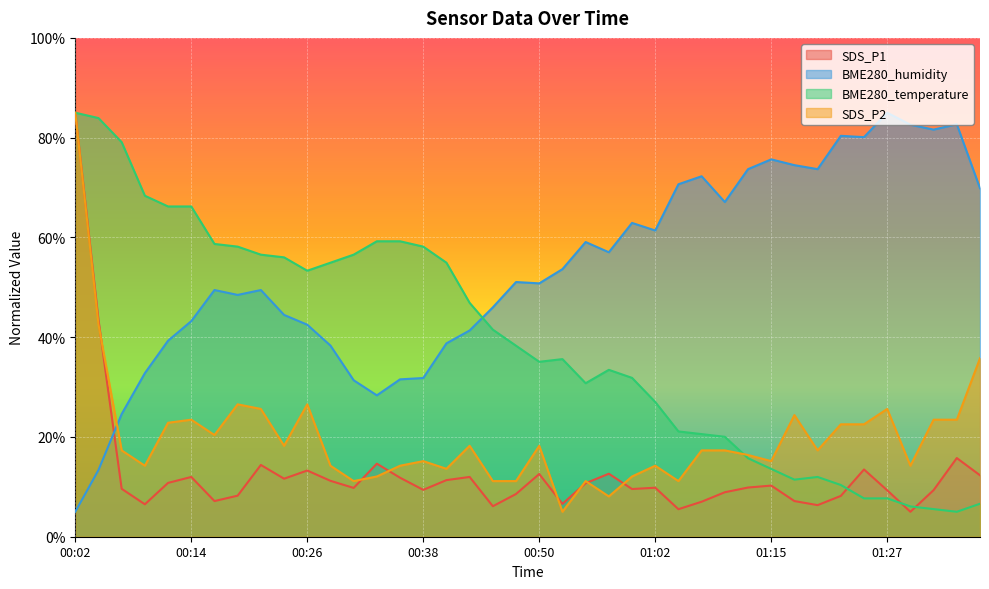

Reading left to right, extract all data points from this chart.

SDS_P1: 00:02=85.0	00:04=43.5	00:06=9.6	00:09=6.5	00:11=10.8	00:14=12.0	00:16=7.1	00:19=8.2	00:21=14.4	00:23=11.6	00:26=13.3	00:28=11.2	00:31=9.8	00:33=14.6	00:36=11.8	00:38=9.4	00:40=11.3	00:43=12.0	00:45=6.1	00:48=8.6	00:50=12.6	00:53=6.6	00:55=10.7	00:58=12.6	01:00=9.6	01:02=9.8	01:05=5.5	01:07=7.0	01:10=8.9	01:12=9.9	01:15=10.2	01:17=7.1	01:19=6.3	01:22=8.2	01:24=13.5	01:27=9.3	01:29=5.0	01:32=9.3	01:34=15.8	01:36=12.3
BME280_humidity: 00:02=5.0	00:04=13.4	00:06=24.6	00:09=32.8	00:11=39.3	00:14=43.2	00:16=49.5	00:19=48.5	00:21=49.5	00:23=44.5	00:26=42.5	00:28=38.3	00:31=31.4	00:33=28.3	00:36=31.5	00:38=31.8	00:40=38.8	00:43=41.3	00:45=46.0	00:48=51.1	00:50=50.8	00:53=53.6	00:55=59.1	00:58=57.0	01:00=62.9	01:02=61.4	01:05=70.7	01:07=72.3	01:10=67.1	01:12=73.7	01:15=75.6	01:17=74.5	01:19=73.7	01:22=80.4	01:24=80.1	01:27=85.0	01:29=82.6	01:32=81.6	01:34=82.7	01:36=69.9
BME280_temperature: 00:02=85.0	00:04=83.9	00:06=79.1	00:09=68.4	00:11=66.2	00:14=66.2	00:16=58.7	00:19=58.2	00:21=56.5	00:23=56.0	00:26=53.3	00:28=54.9	00:31=56.5	00:33=59.2	00:36=59.2	00:38=58.2	00:40=54.9	00:43=46.9	00:45=41.5	00:48=38.3	00:50=35.1	00:53=35.6	00:55=30.8	00:58=33.5	01:00=31.8	01:02=27.0	01:05=21.1	01:07=20.6	01:10=20.0	01:12=15.7	01:15=13.6	01:17=11.4	01:19=12.0	01:22=10.4	01:24=7.7	01:27=7.7	01:29=6.1	01:32=5.5	01:34=5.0	01:36=6.6
SDS_P2: 00:02=85.0	00:04=42.5	00:06=17.3	00:09=14.2	00:11=22.8	00:14=23.5	00:16=20.4	00:19=26.5	00:21=25.6	00:23=18.2	00:26=26.5	00:28=14.2	00:31=11.2	00:33=12.1	00:36=14.2	00:38=15.2	00:40=13.6	00:43=18.2	00:45=11.2	00:48=11.2	00:50=18.2	00:53=5.0	00:55=11.2	00:58=8.1	01:00=12.1	01:02=14.2	01:05=11.2	01:07=17.3	01:10=17.3	01:12=16.4	01:15=15.2	01:17=24.4	01:19=17.3	01:22=22.5	01:24=22.5	01:27=25.6	01:29=14.2	01:32=23.5	01:34=23.5	01:36=35.8